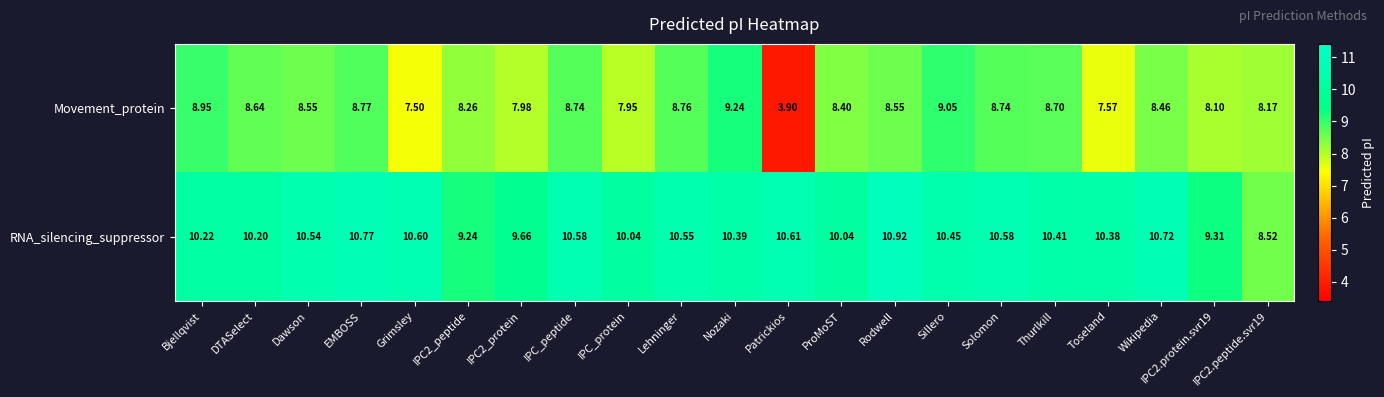

At which category is the sum across all series the highest?

Nozaki